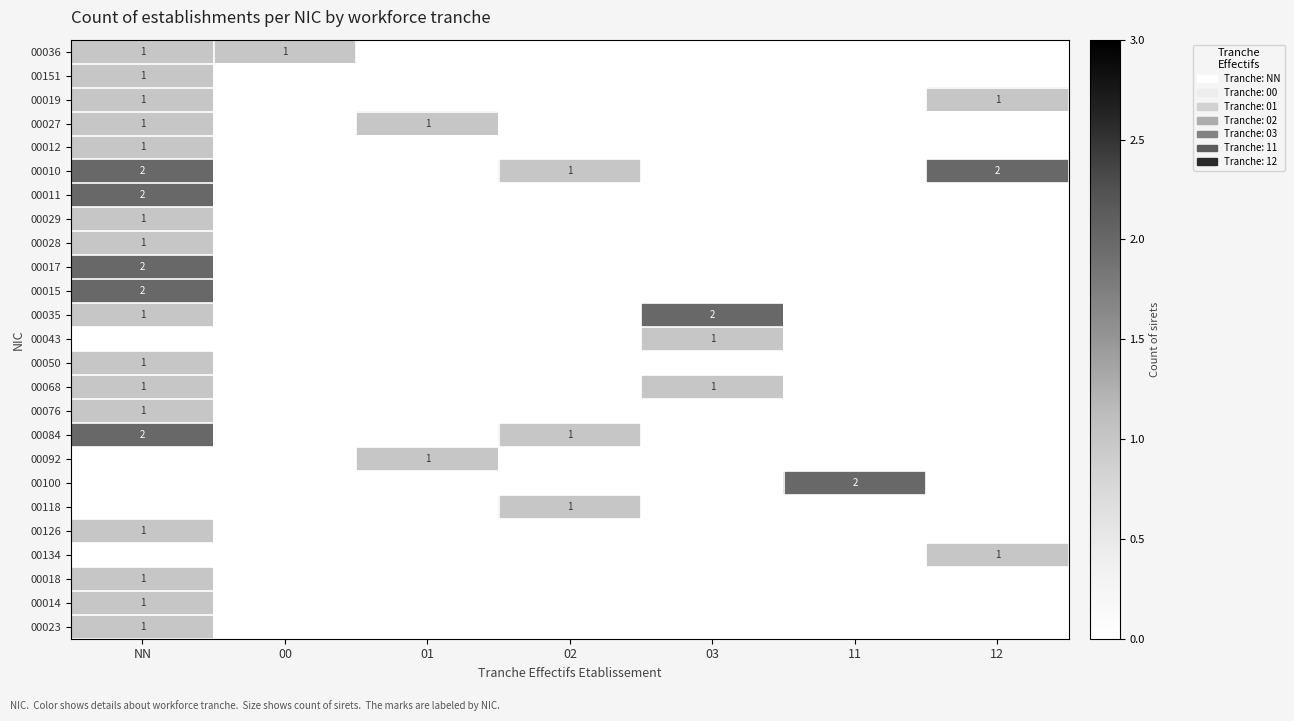

Where is 00010 nearest to the value 1?

02